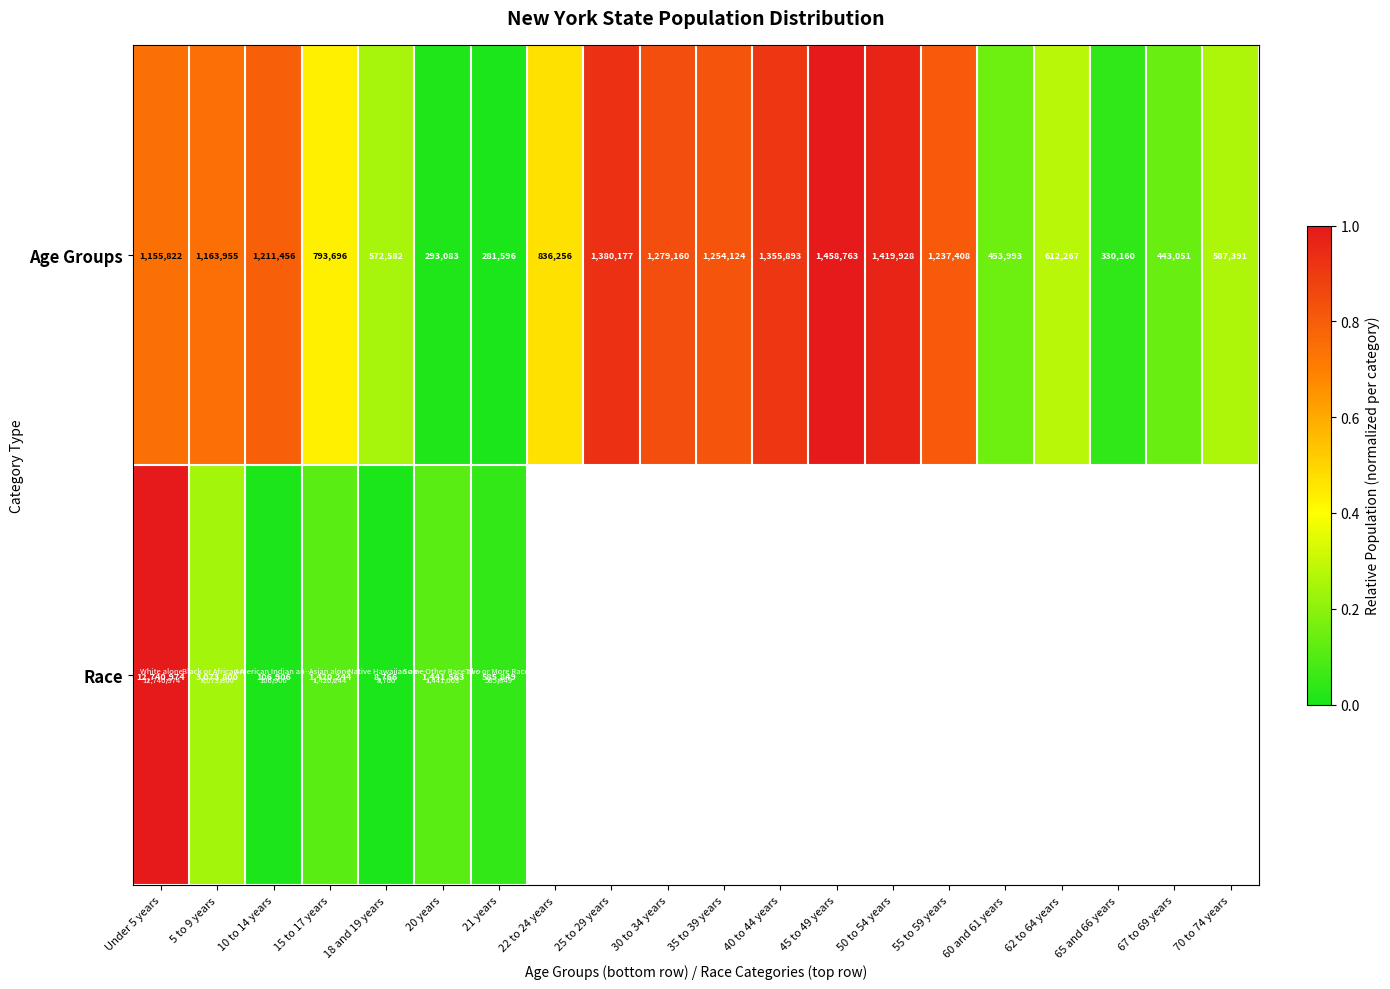

True or false: Age Groups has a value of 0.6 at 50 to 54 years.

False